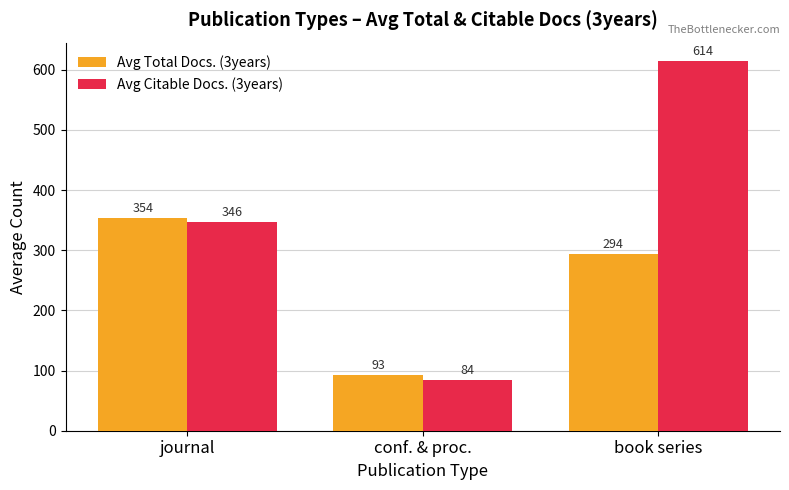

What is the total value across all series at book series?

908.4